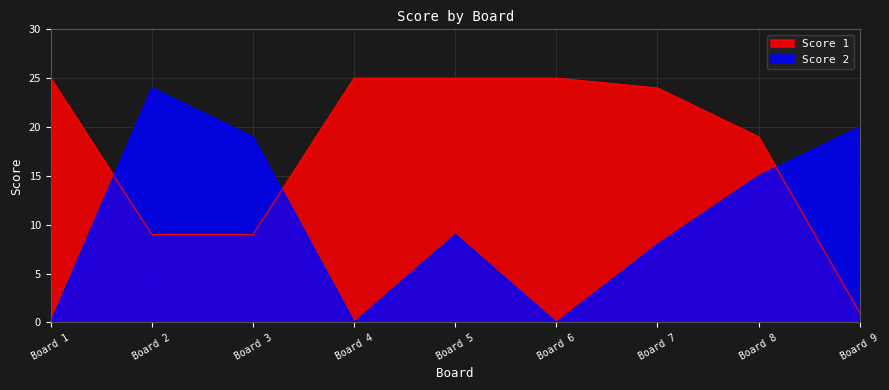

Count the number of data series in this chart.

2